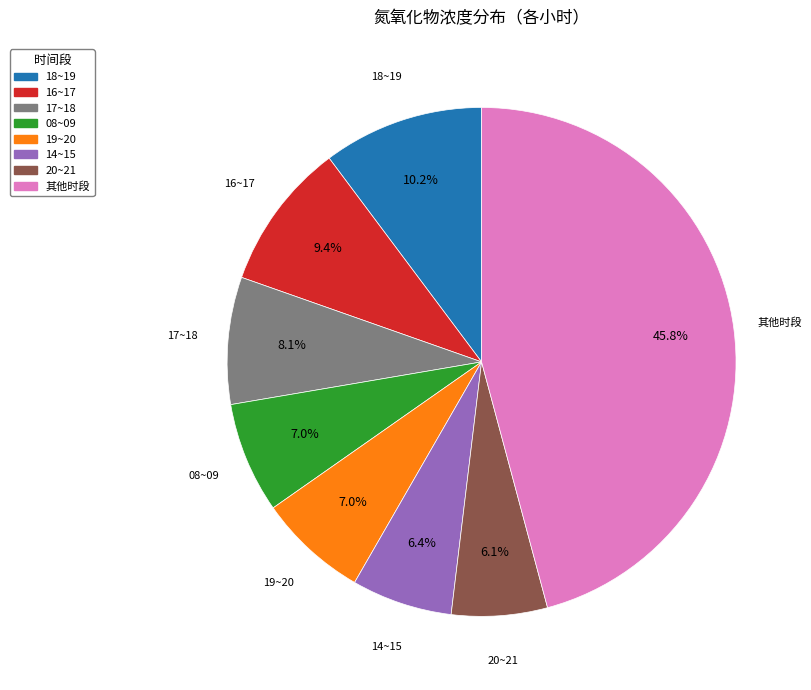

Is there a majority slice in this chart?

No